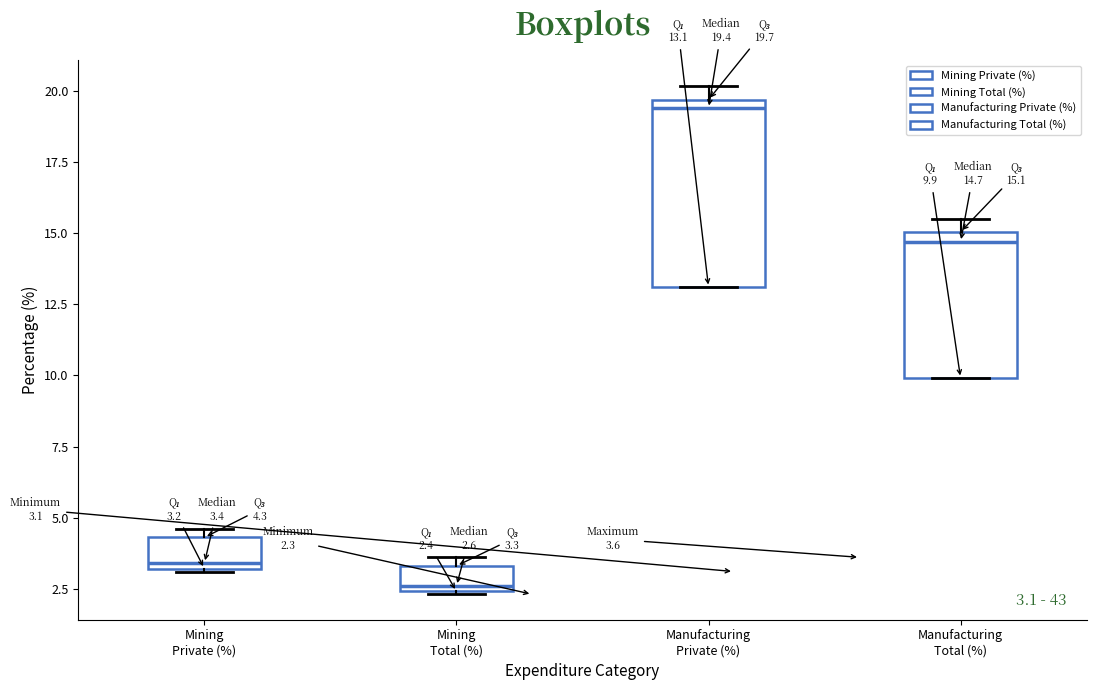

Which box has the lowest median line?

Mining Total (%)